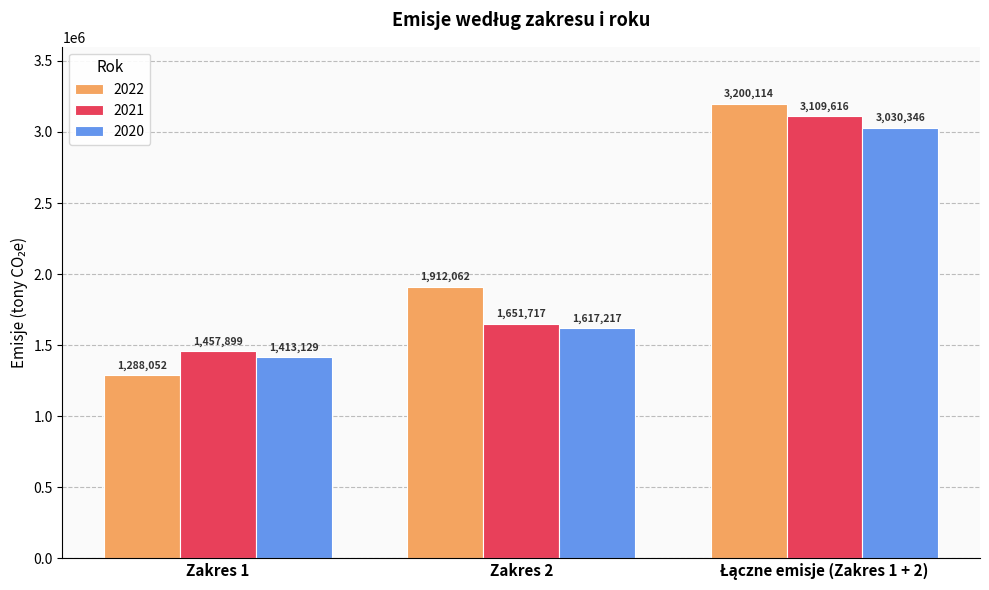

What is the highest value of the 2021 series?

3109616